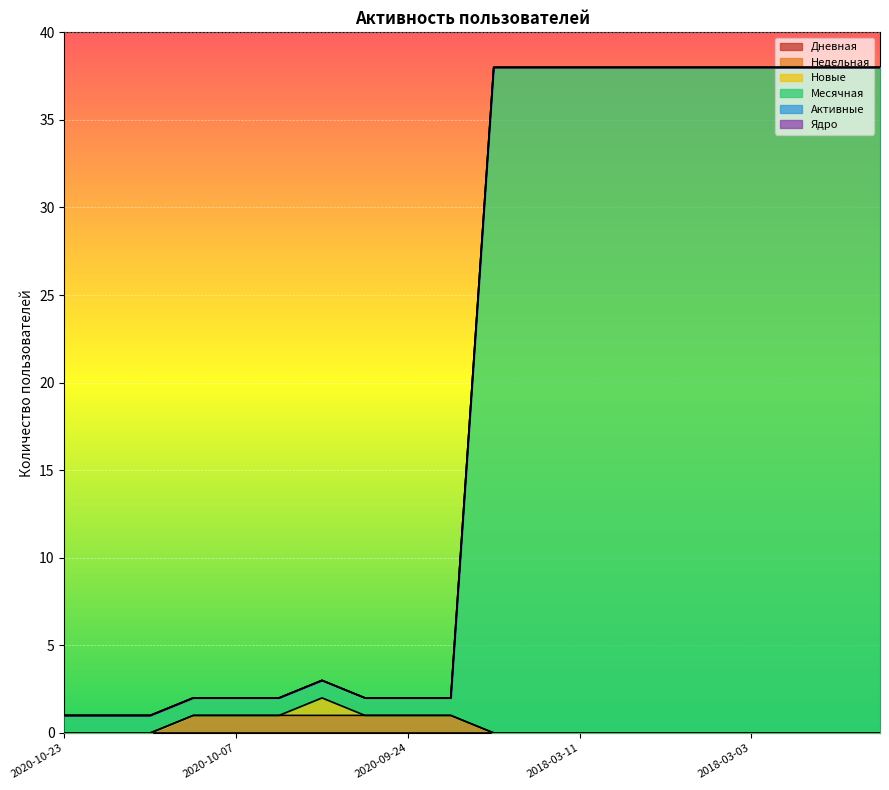

Count the Новые values in the range 0 to 1.

20